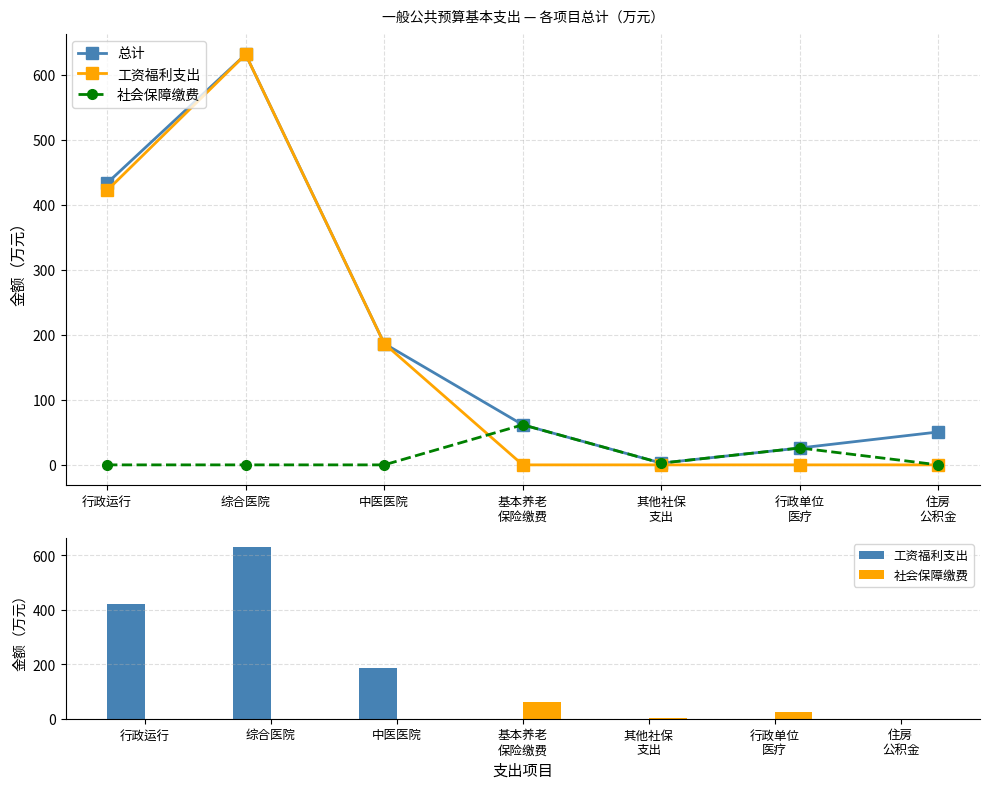

At which category is the sum across all series the highest?

综合医院